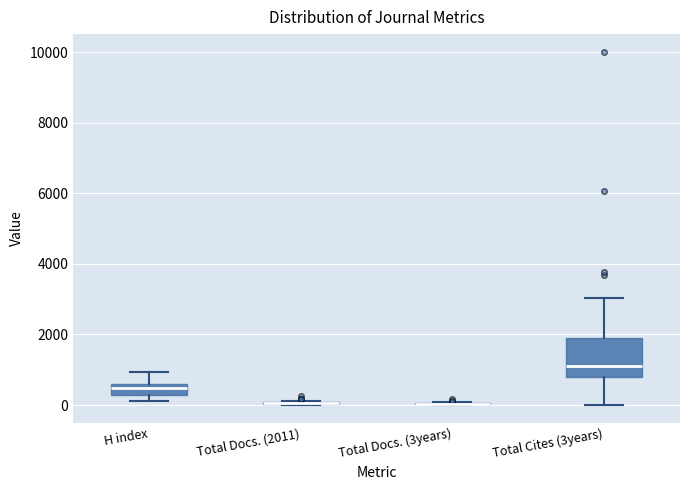

Where is the lower edge of the box for H index on the y-axis? The values are not printed on the chart, so give them approximately, as read against the axis.

200